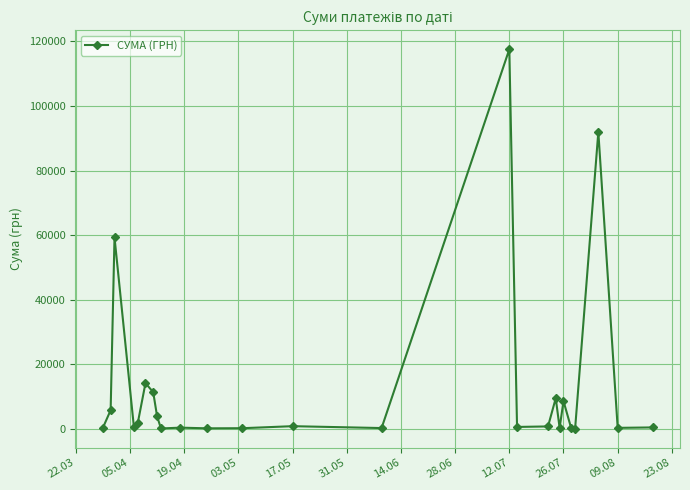

What is the maximum value shown in the chart?

117568.8